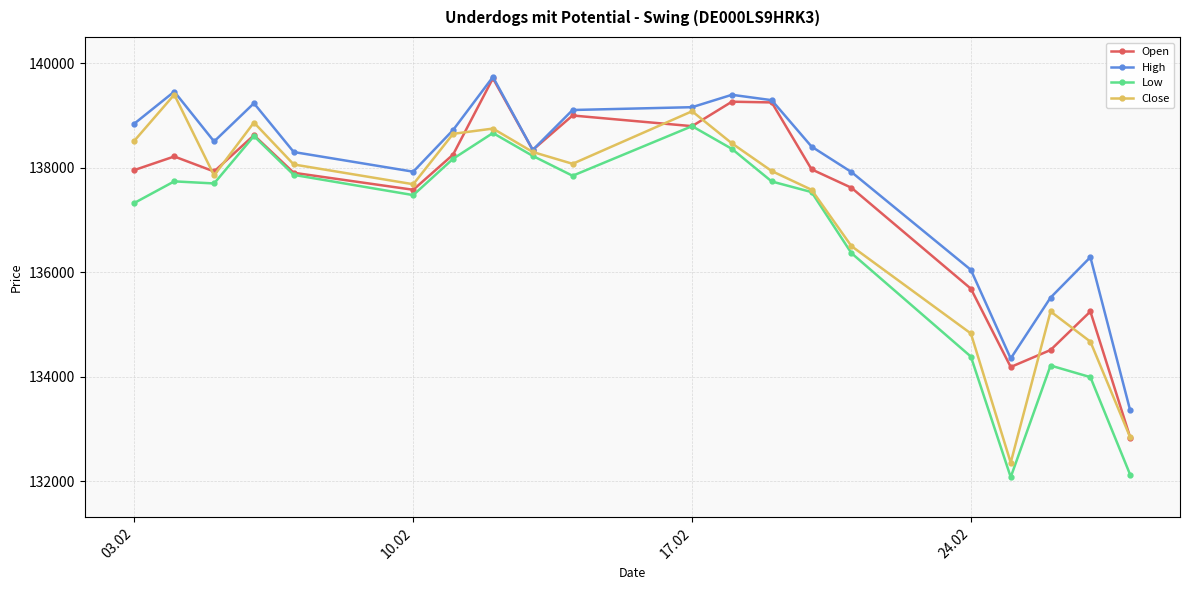

Rank the series by their average value, from highest to lowest.

High, Open, Close, Low